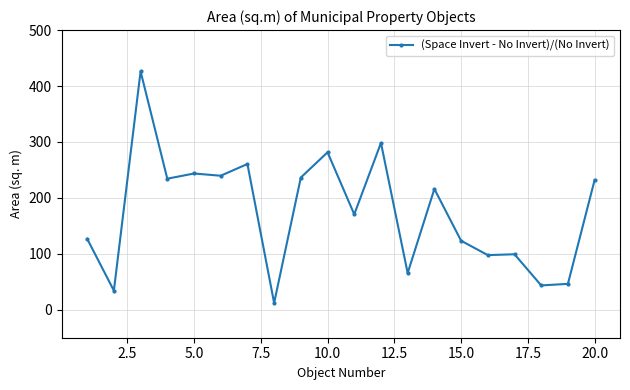

True or false: there are more than 2 points higher than both neighbors.

True